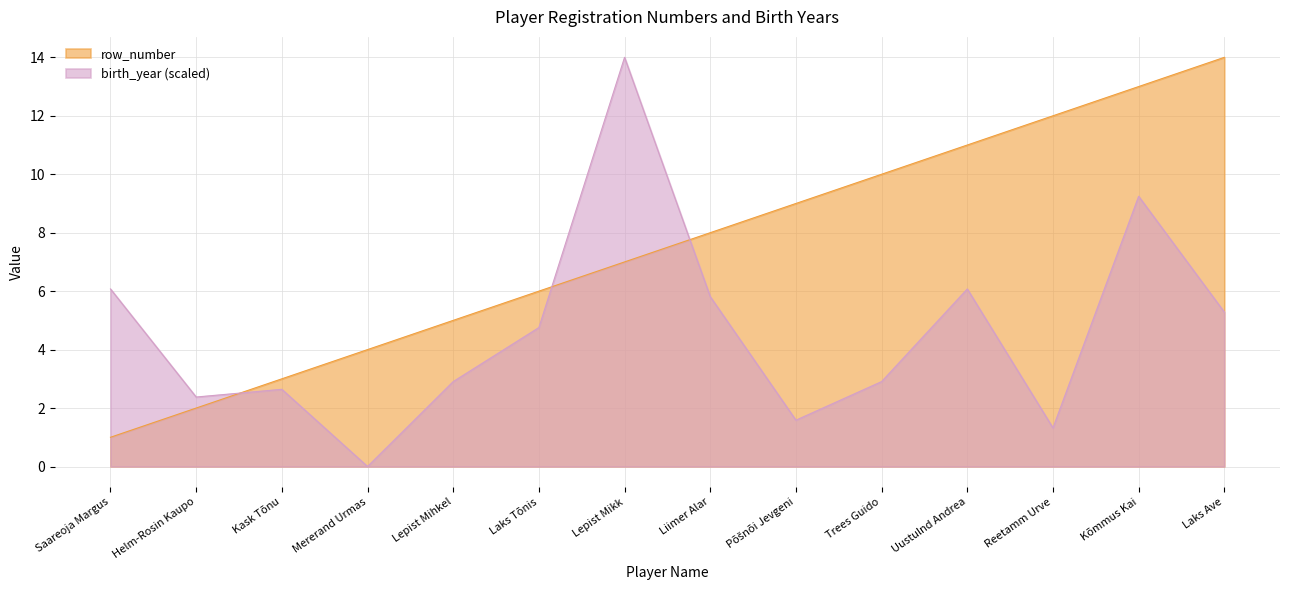

What is the spread (max minus min) of values at Liimer Alar?

2.2